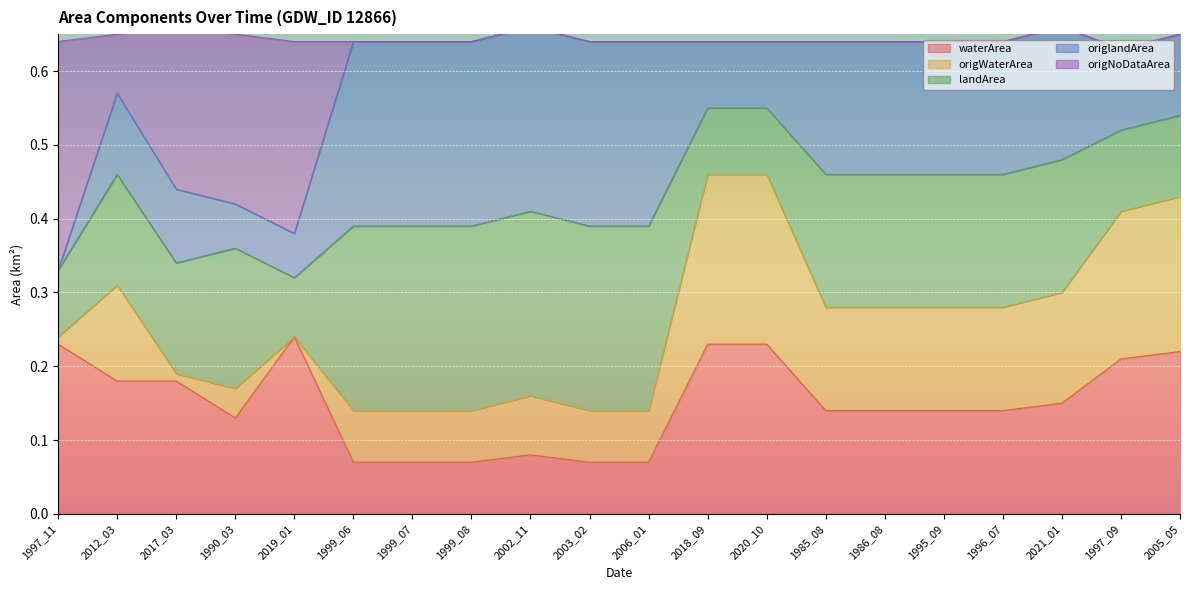

What value does the waterArea series have at 1996_07?

0.1